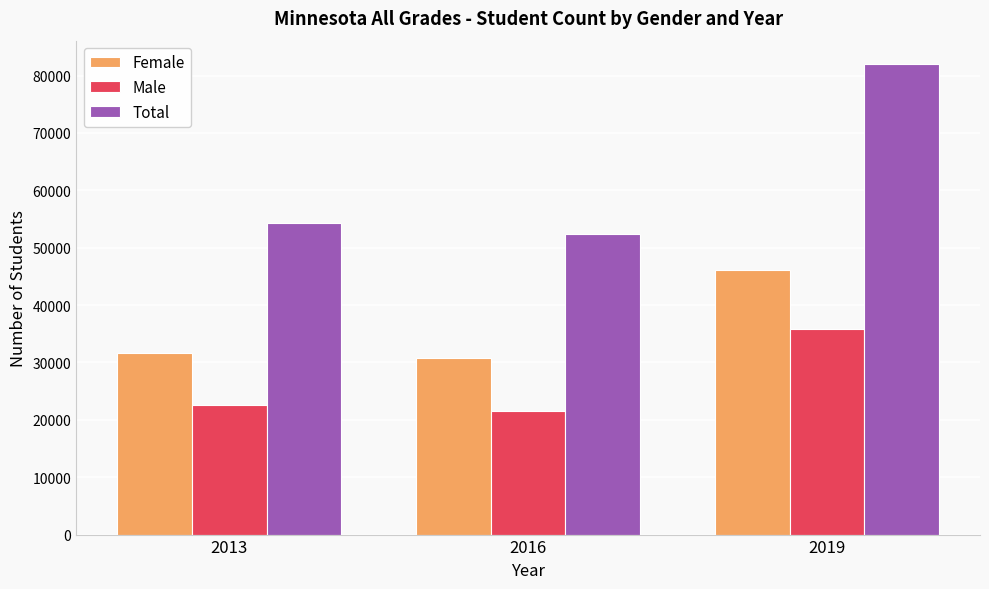

What is the difference between the highest and lowest values at 2013?

31564